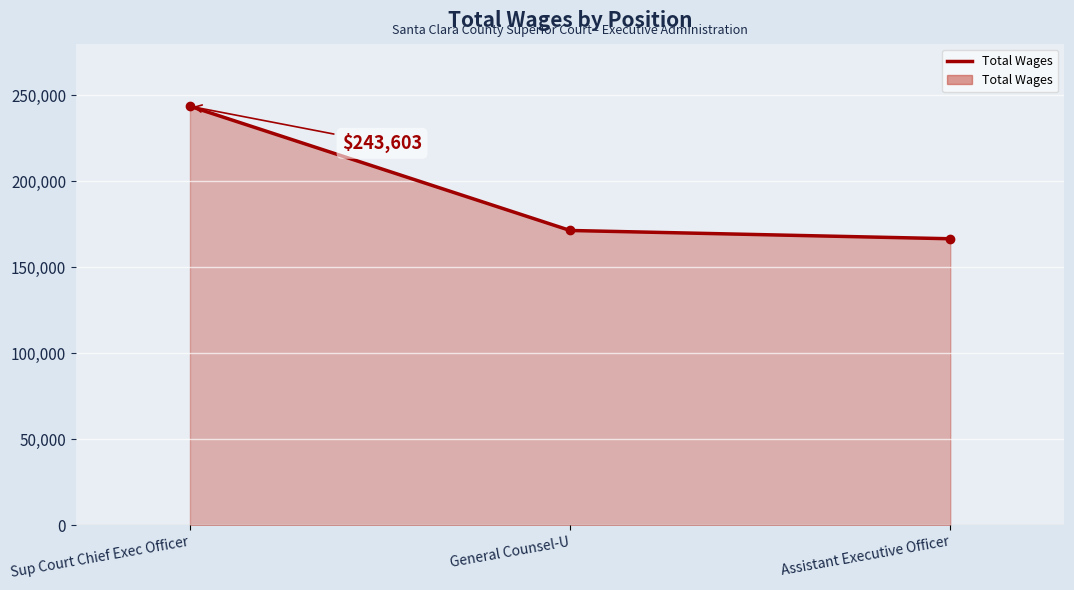

True or false: the data shows 122215 at Sup Court Chief Exec Officer.

False